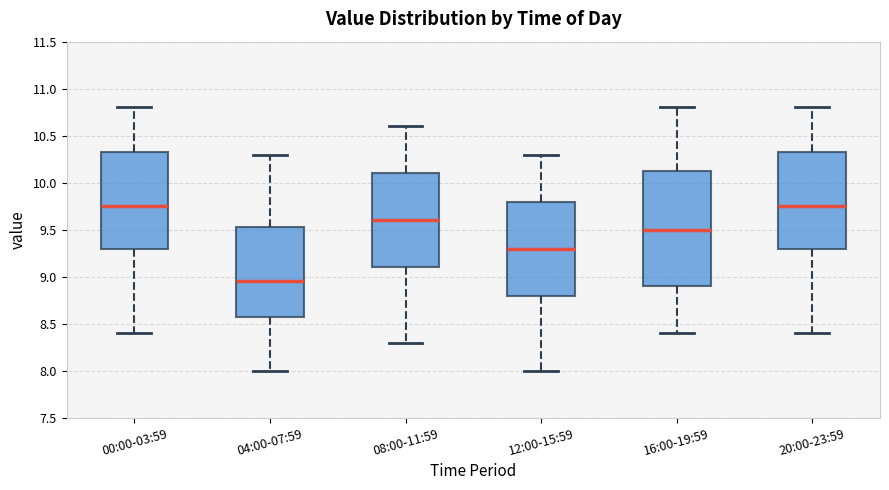

Which box has the lowest median line?

04:00-07:59